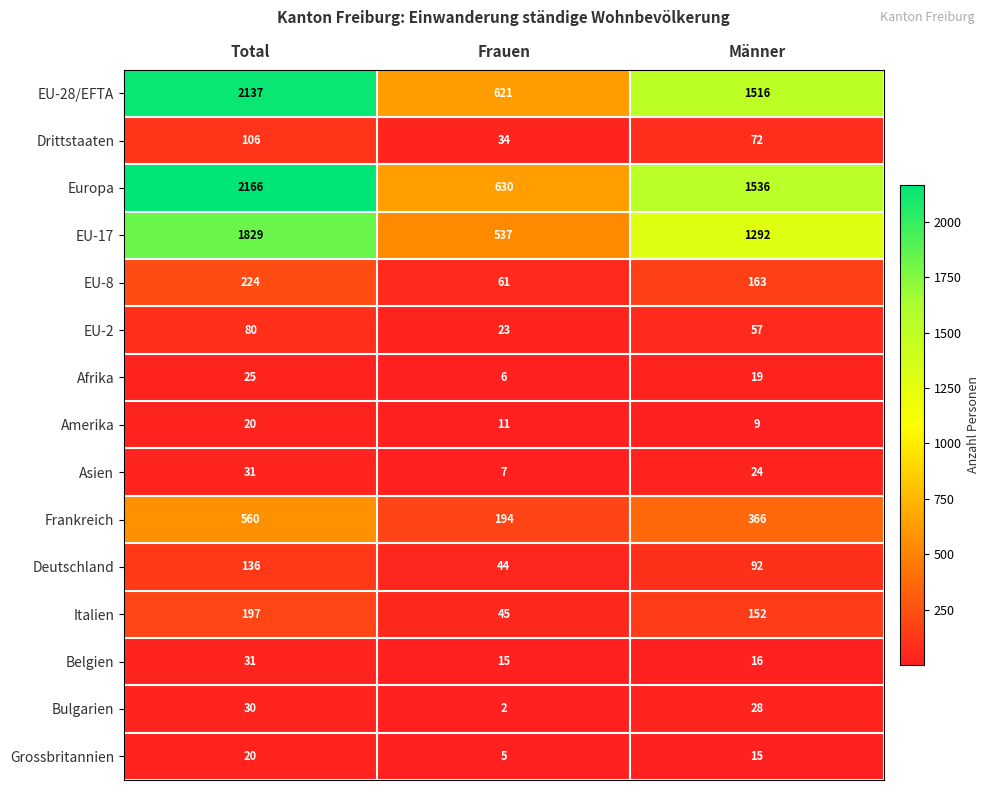

What value does the EU-8 series have at Männer?

163